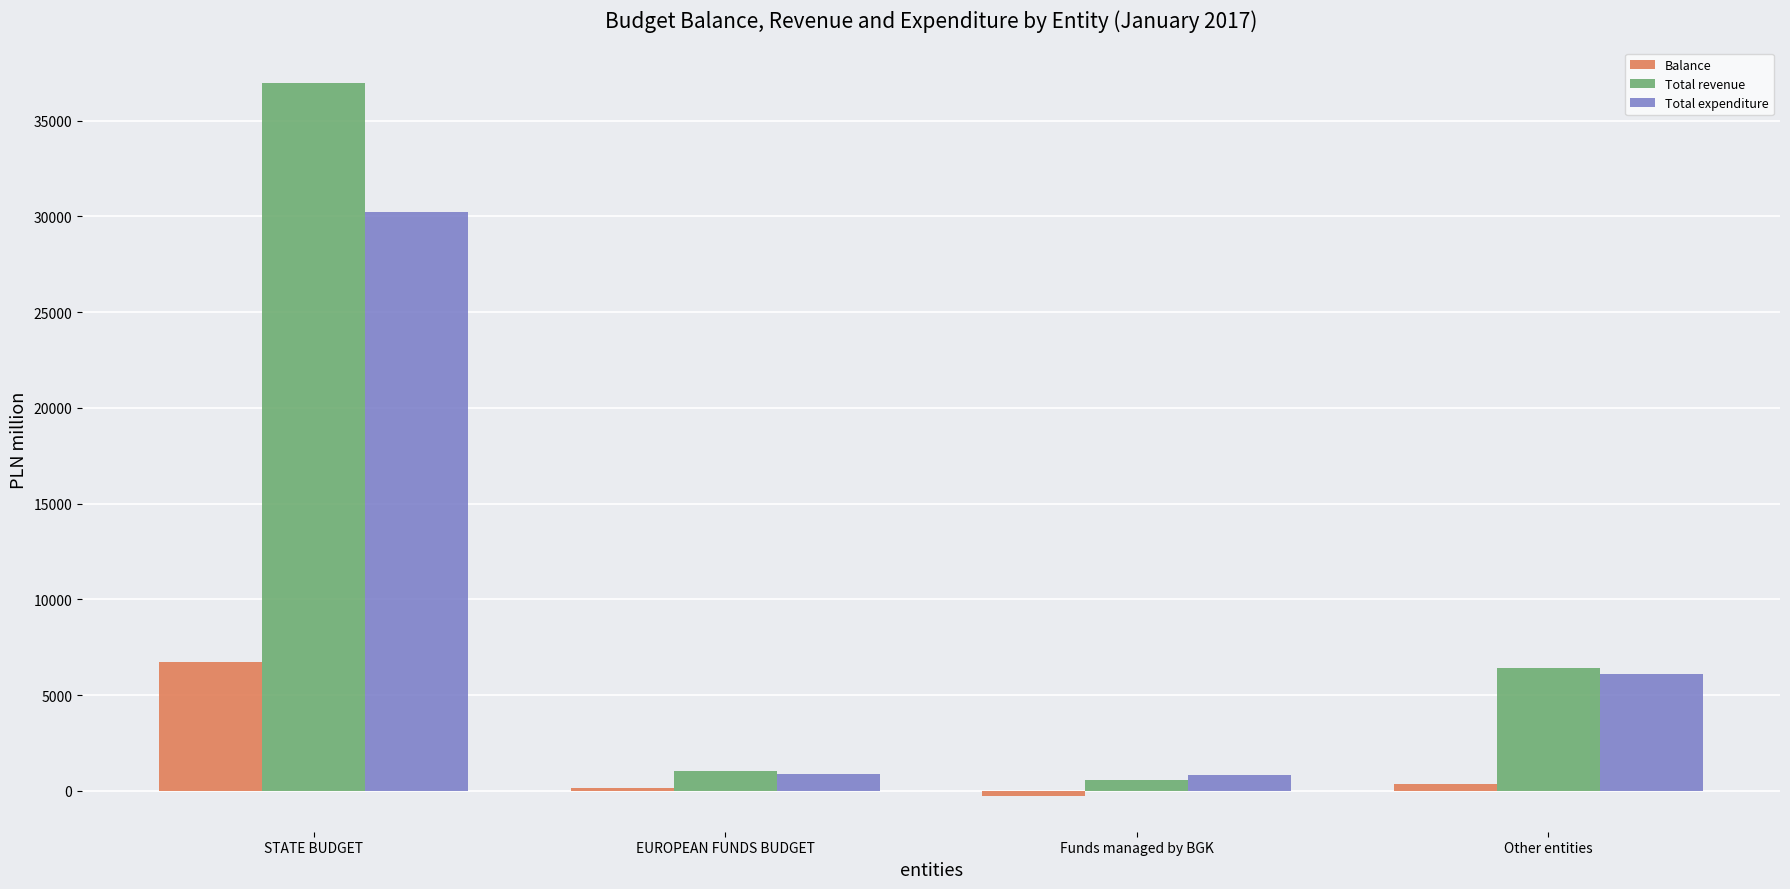

What is the difference between the Total expenditure values at EUROPEAN FUNDS BUDGET and STATE BUDGET?

29312